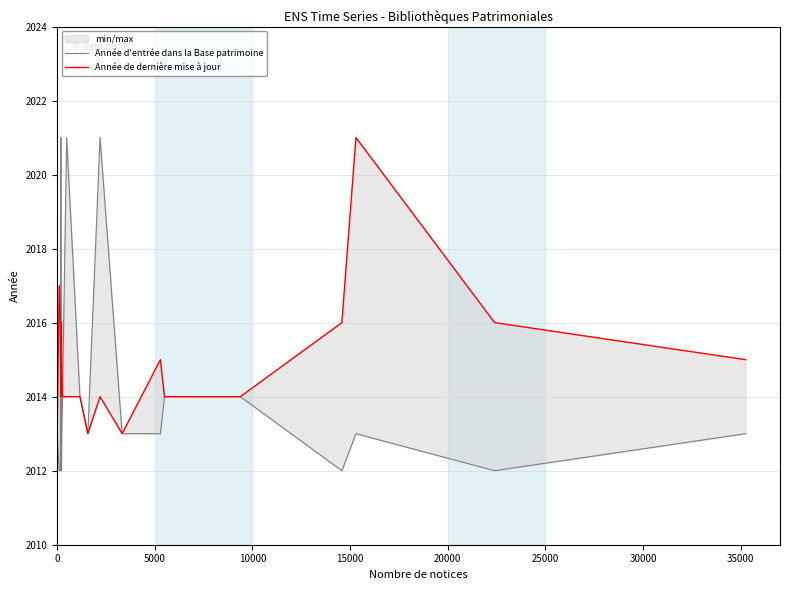

Which series has the largest total across all categories?

Année de dernière mise à jour